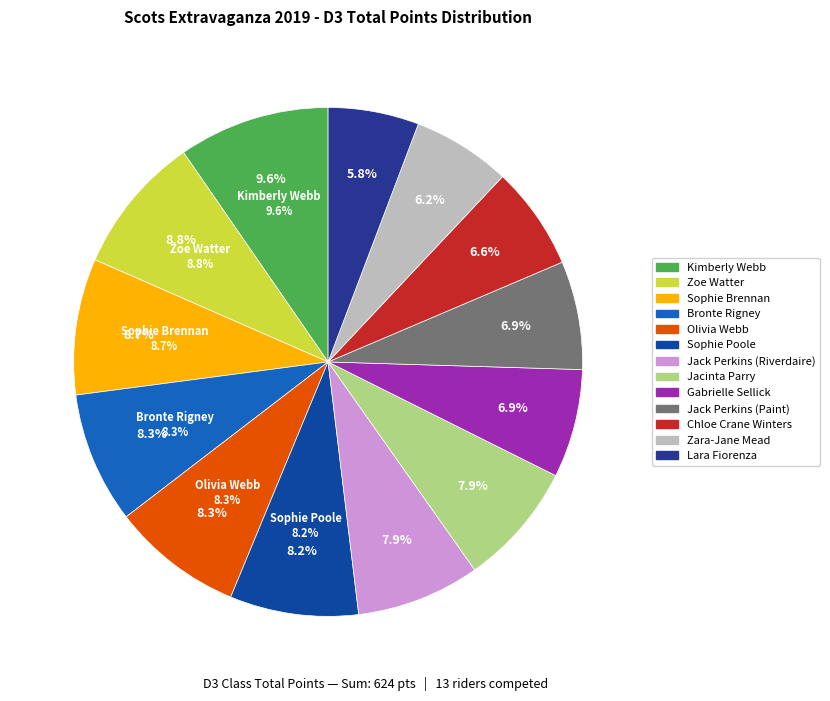

Count the number of slices in the pie.

13